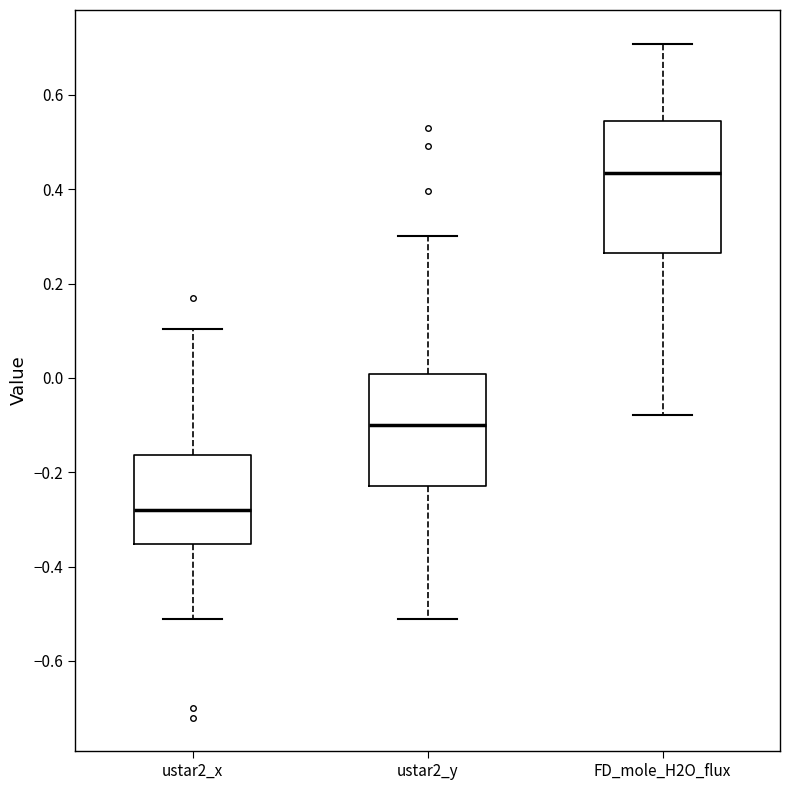

Reading left to right, read every box against the y-axis: the position of its median line, the range the box covers, and the ends of its whiskers. The values are not printed on the chart, so give them approximately, as read against the axis.

ustar2_x: median -0.28, box -0.36 to -0.16, whiskers -0.52 to 0.10
ustar2_y: median -0.10, box -0.22 to 0.00, whiskers -0.52 to 0.30
FD_mole_H2O_flux: median 0.44, box 0.26 to 0.54, whiskers -0.08 to 0.70